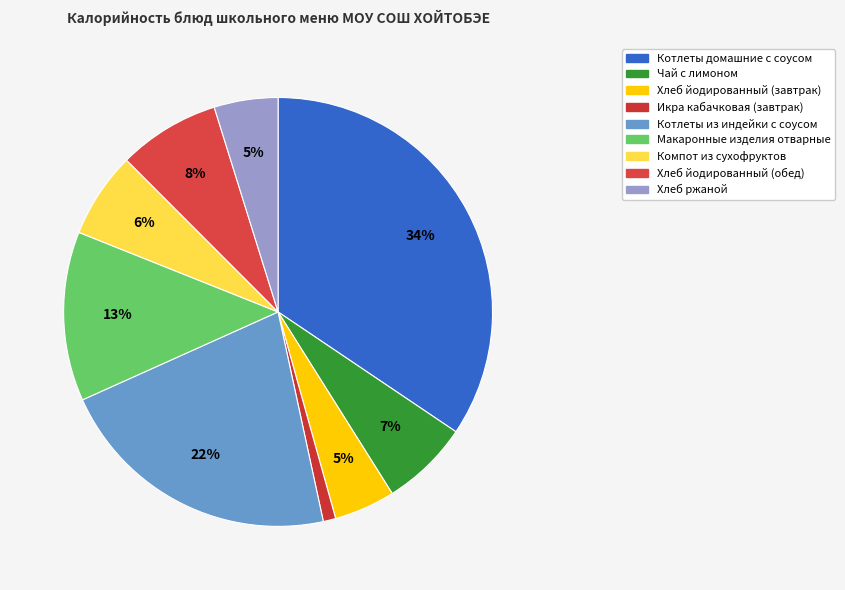

Rank the categories by value from highest to lowest.

Котлеты домашние с соусом, Котлеты из индейки с соусом, Макаронные изделия отварные, Хлеб йодированный (обед), Чай с лимоном, Компот из сухофруктов, Хлеб ржаной, Хлеб йодированный (завтрак), Икра кабачковая (завтрак)